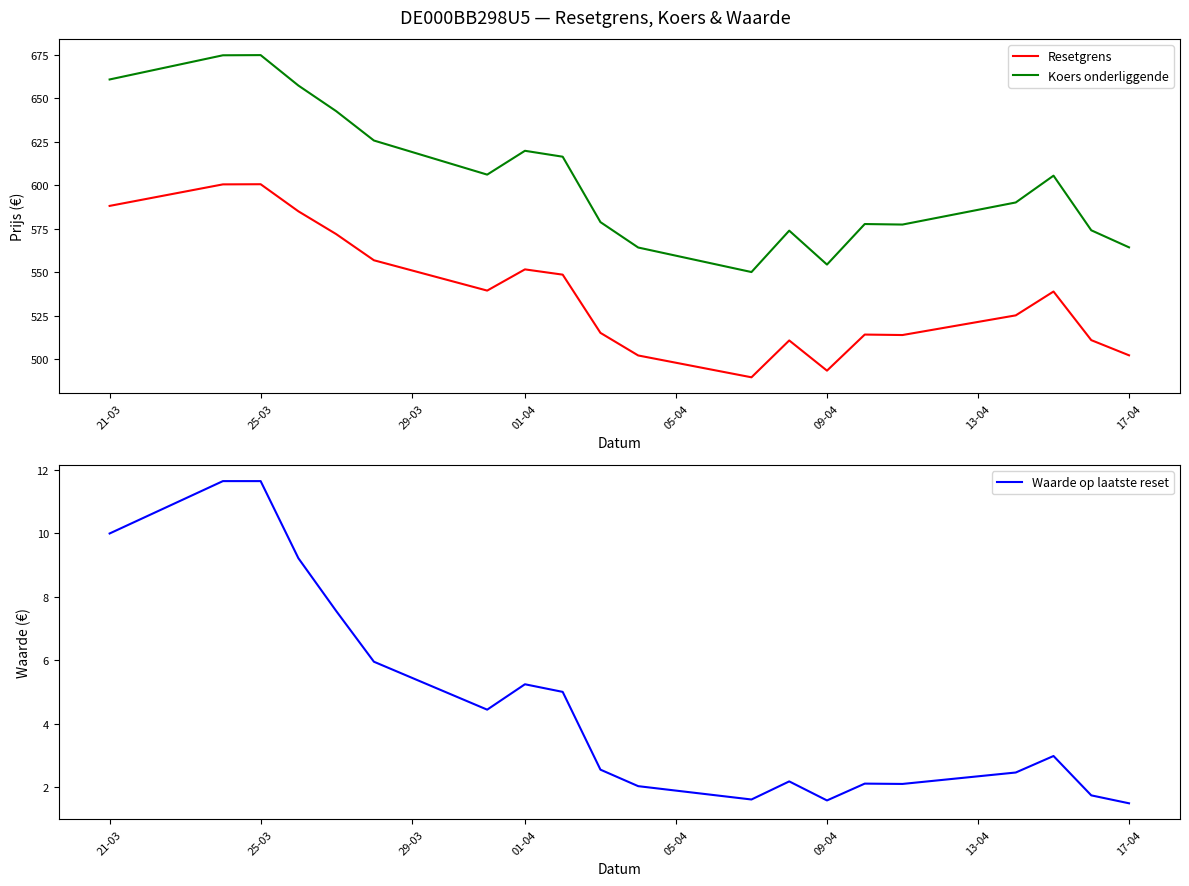

Reading right to left, what are all the values shown in this chart?

Resetgrens: 502.1	510.9	538.8	525.1	513.8	514.1	493.3	510.7	489.5	502.0	515.0	548.5	551.5	539.3	556.8	571.8	584.9	600.5	600.4	588.0
Koers onderliggende: 564.2	574.0	605.4	590.0	577.3	577.6	554.3	573.8	550.0	564.1	578.7	616.3	619.7	606.0	625.6	642.5	657.2	674.7	674.6	660.7
Waarde op laatste reset: 1.5	1.8	3.0	2.5	2.1	2.1	1.6	2.2	1.6	2.0	2.6	5.0	5.2	4.5	6.0	7.6	9.2	11.7	11.7	10.0